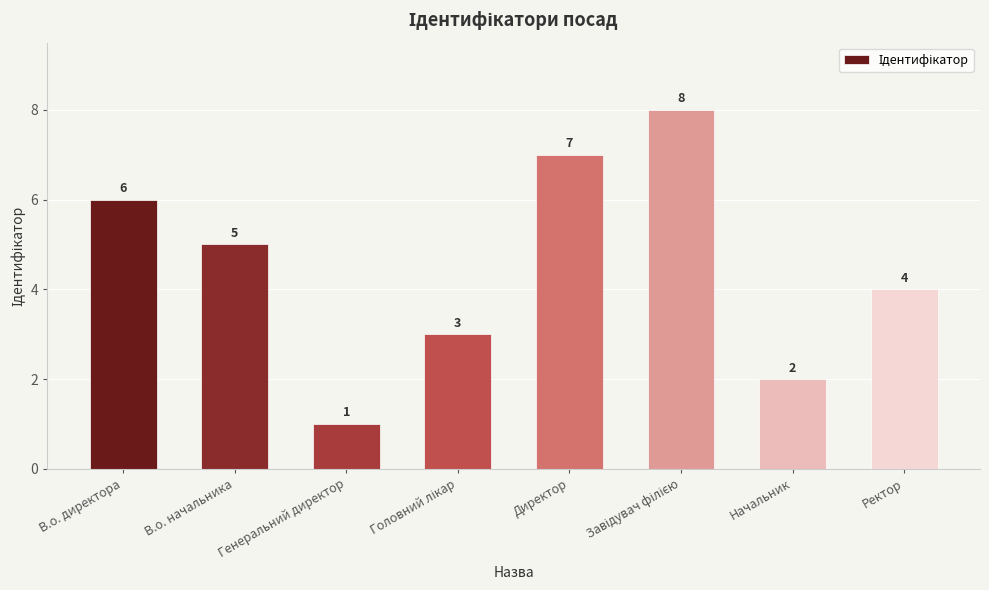

At which label is the value closest to 4?

Ректор